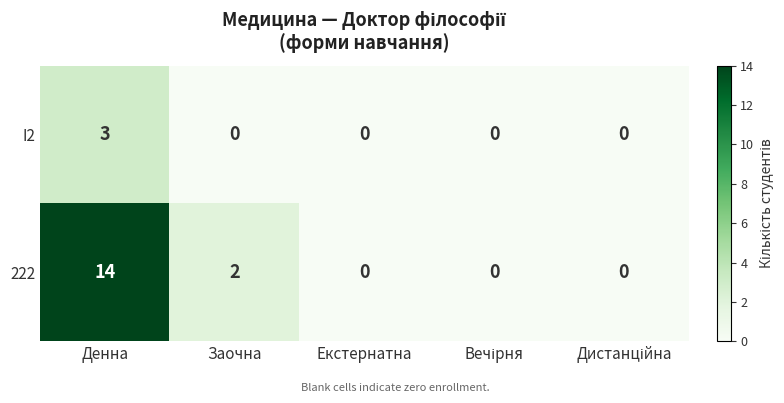

Count the I2 values in the range 0 to 1.

4